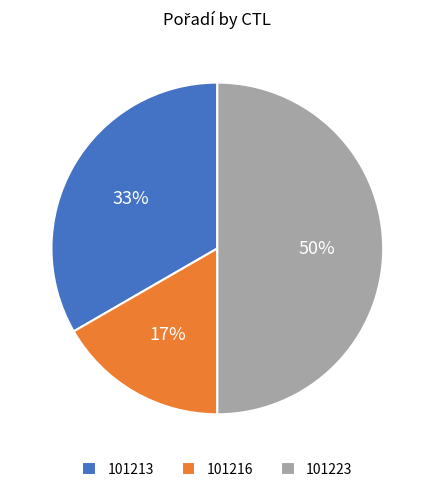

Is it true that 101216 is 17% of the pie?

True